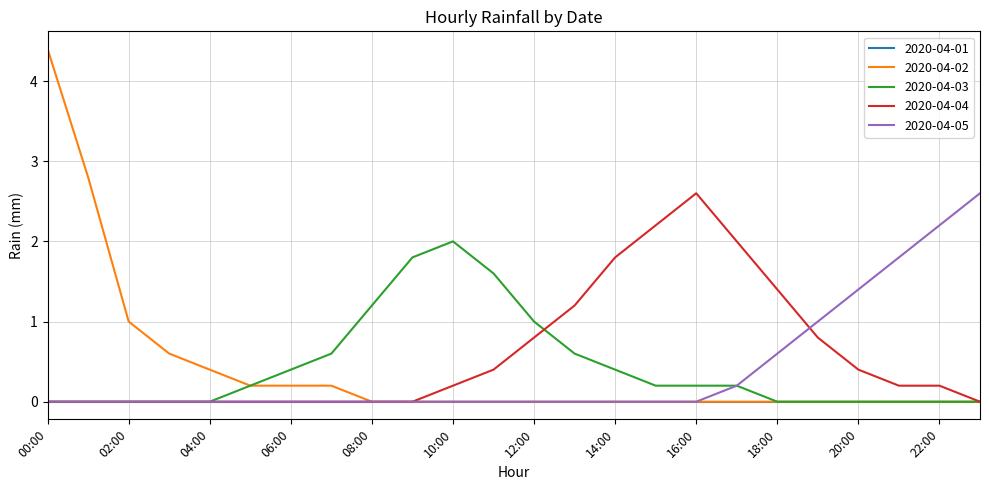

What is the highest value of the 2020-04-02 series?

4.4